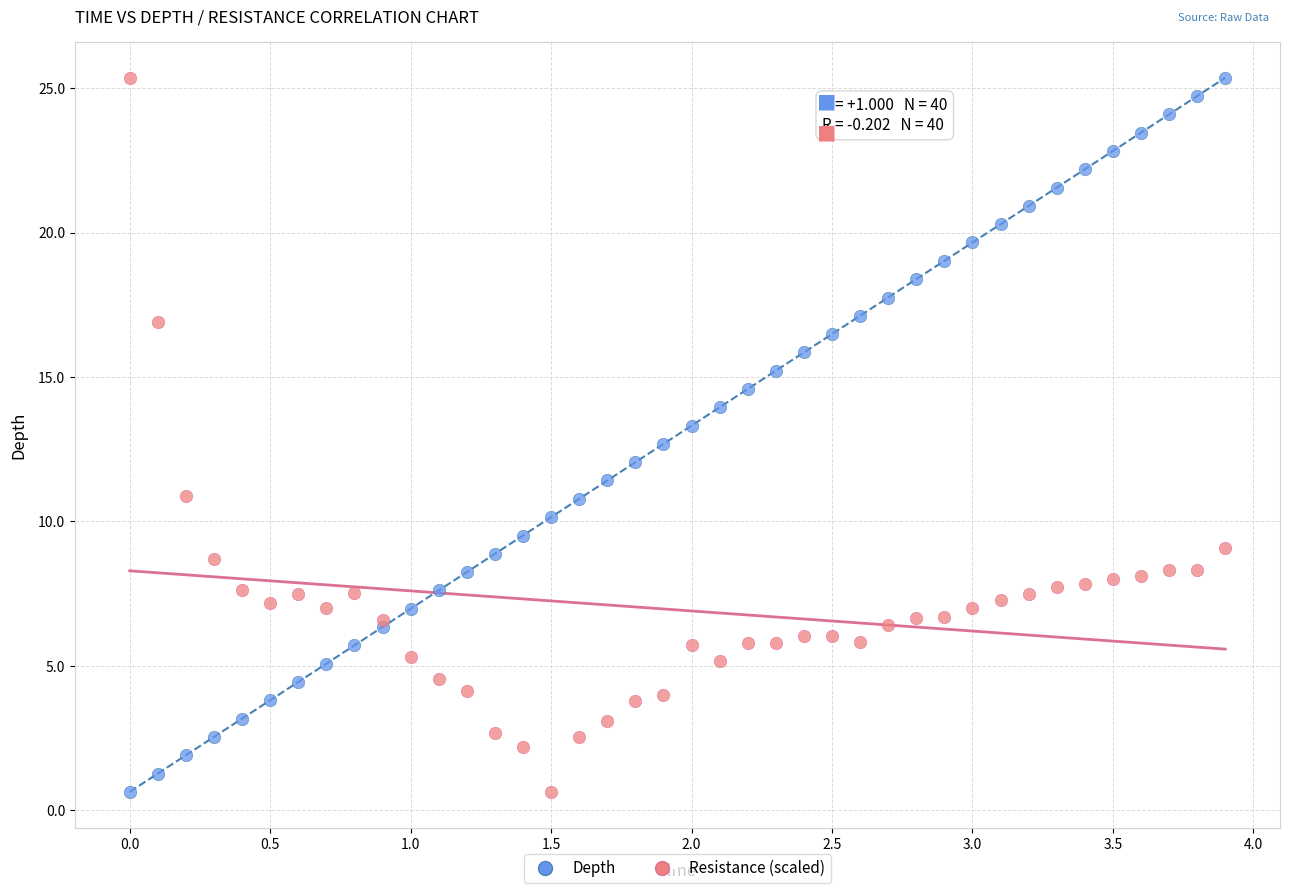

What is the X range (max minus min) for the scatter plot?

3.9